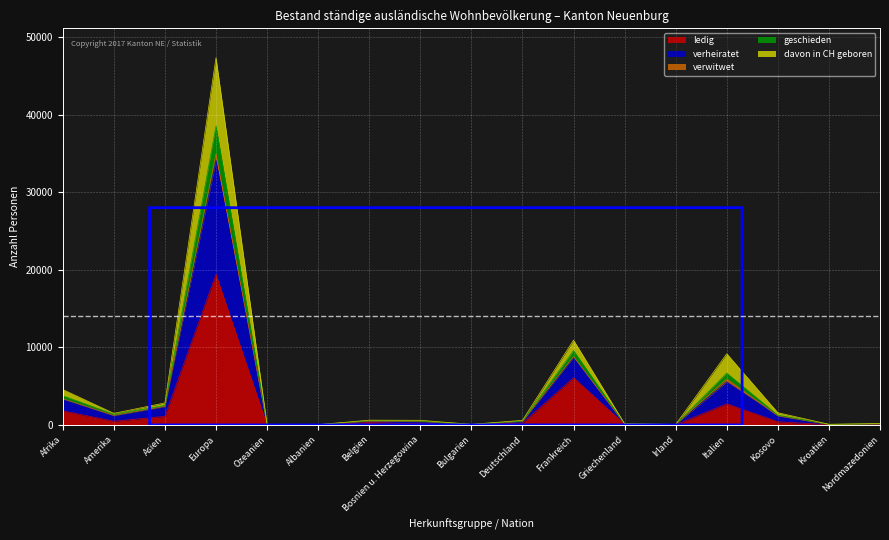

At which category is the sum across all series the highest?

Europa